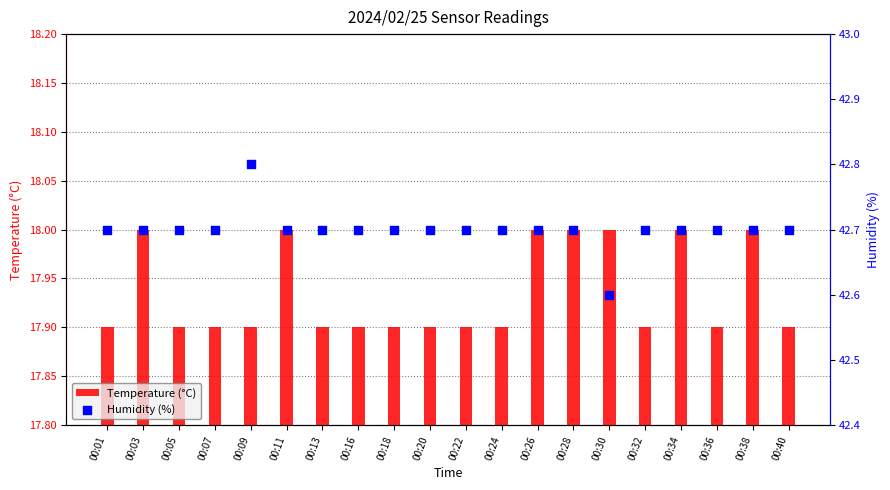

Which series has the largest total across all categories?

Humidity (%)